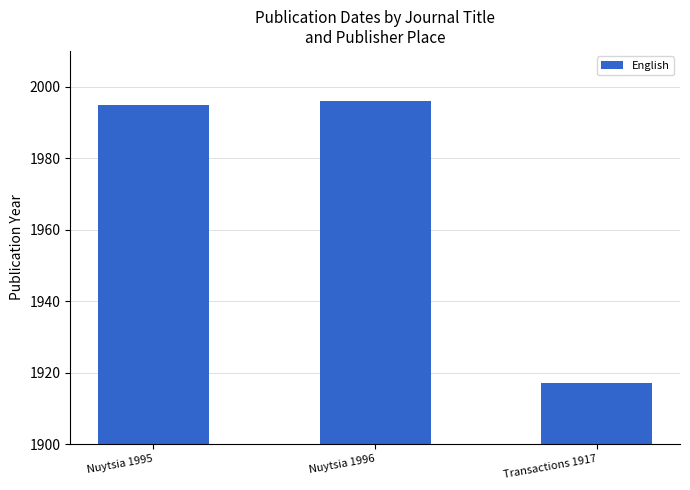

Reading left to right, transcribe all the data shown in this chart.

1995	1996	1917